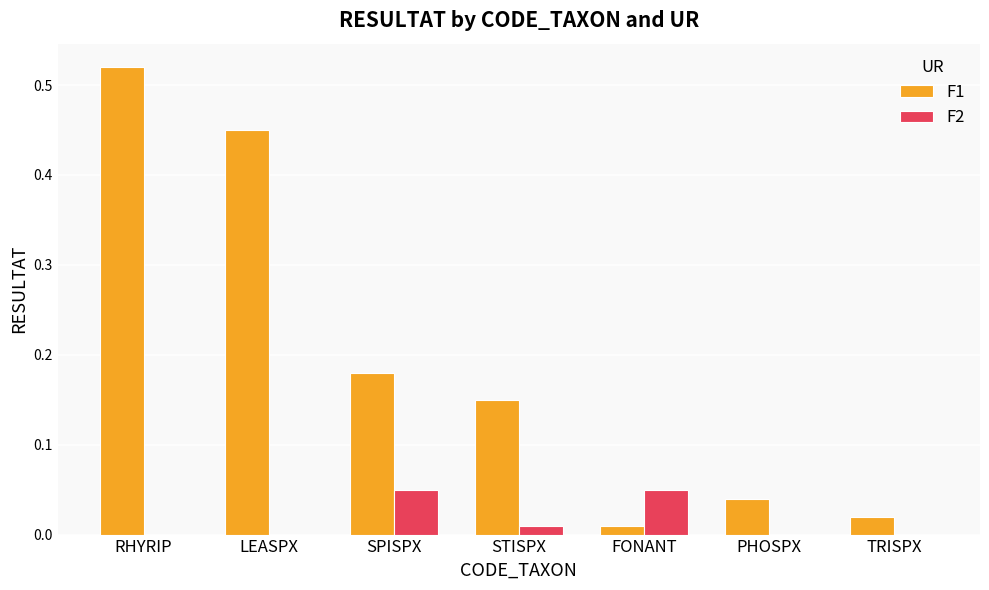

Which label corresponds to the largest value in the chart?

RHYRIP